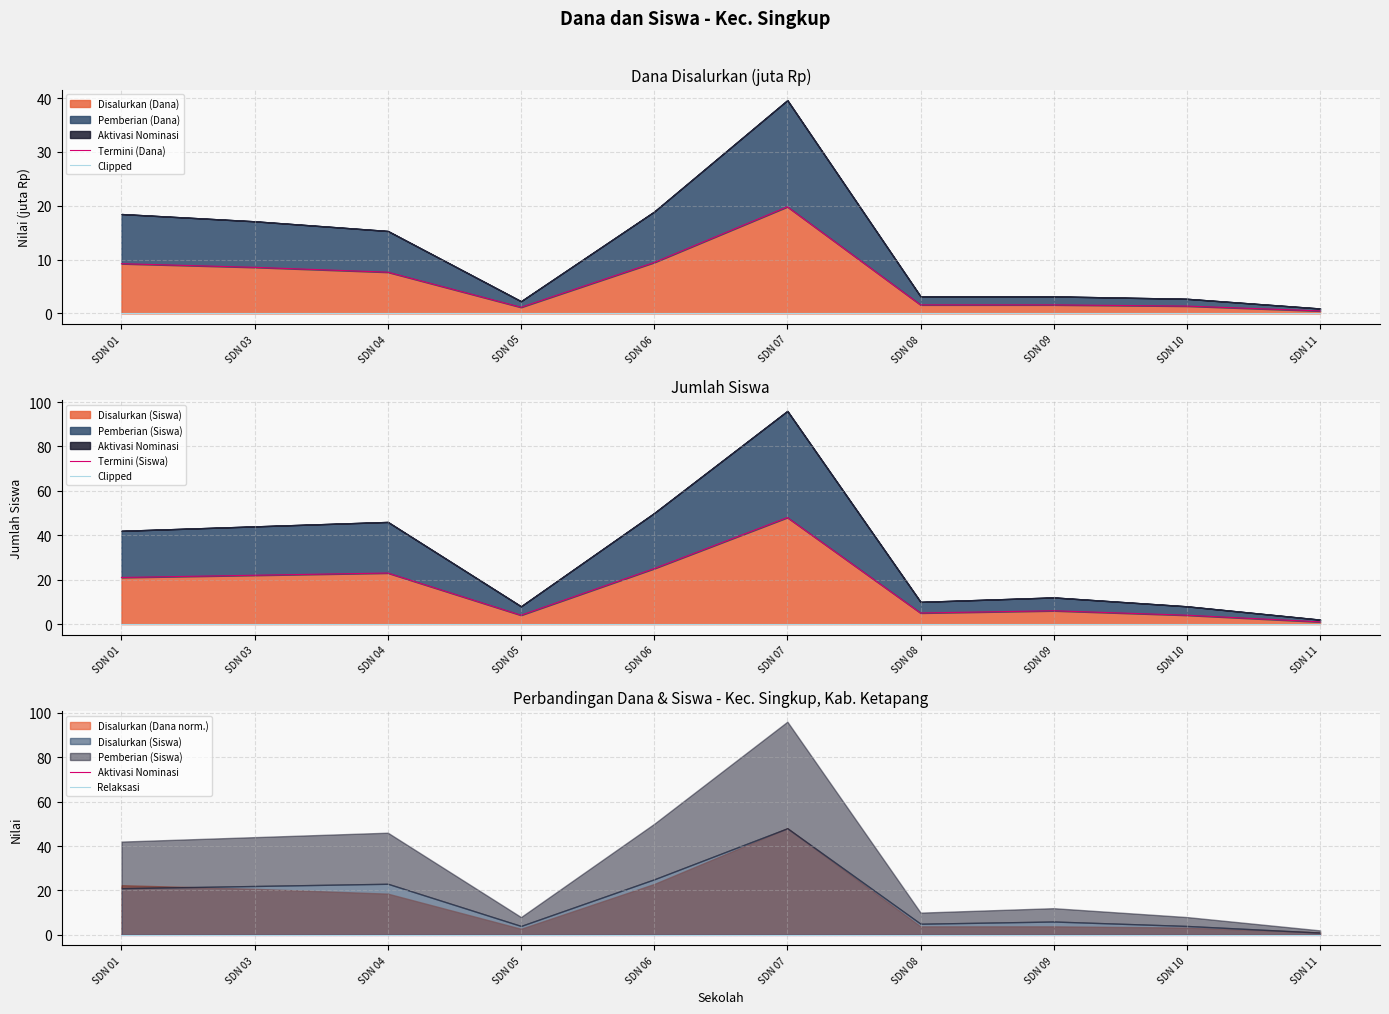

True or false: Relaksasi and Aktivasi Nominasi intersect in this chart.

False